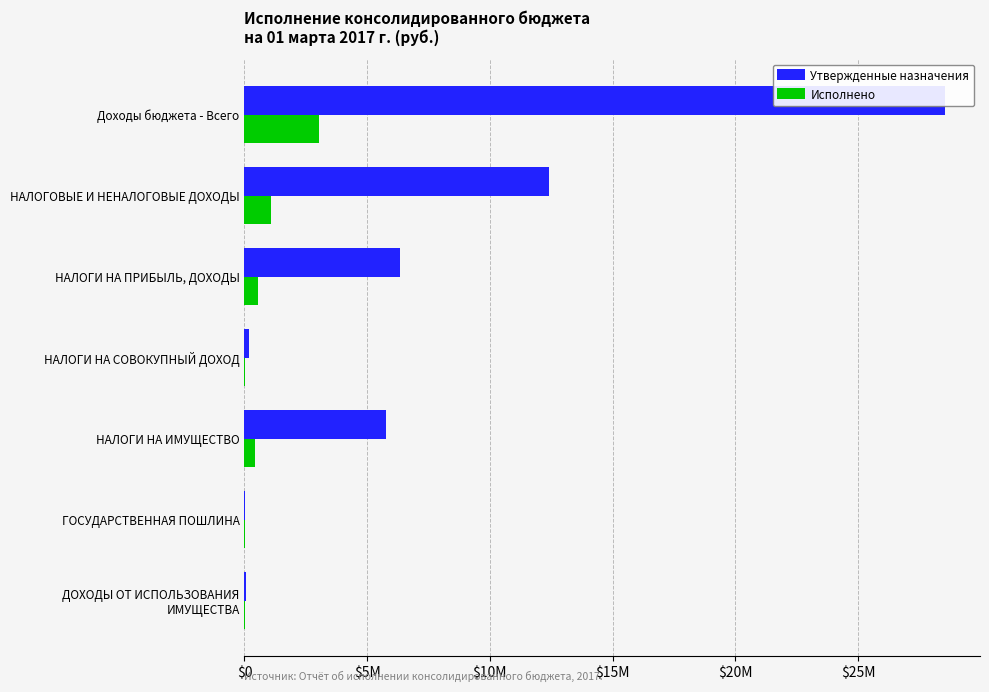

What is the greatest value displayed?

28544500.0